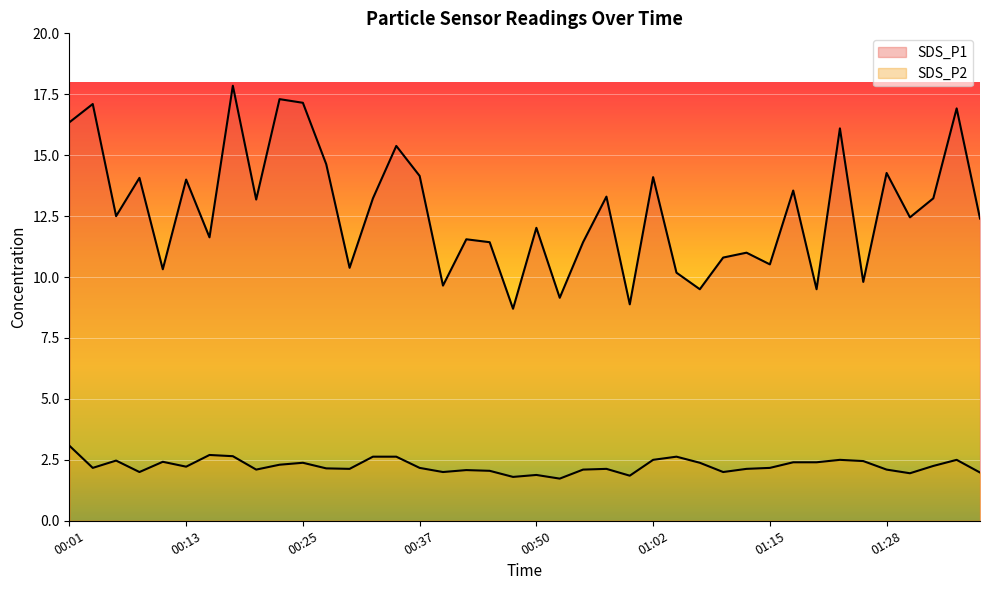

At which category is the sum across all series the highest?

00:18